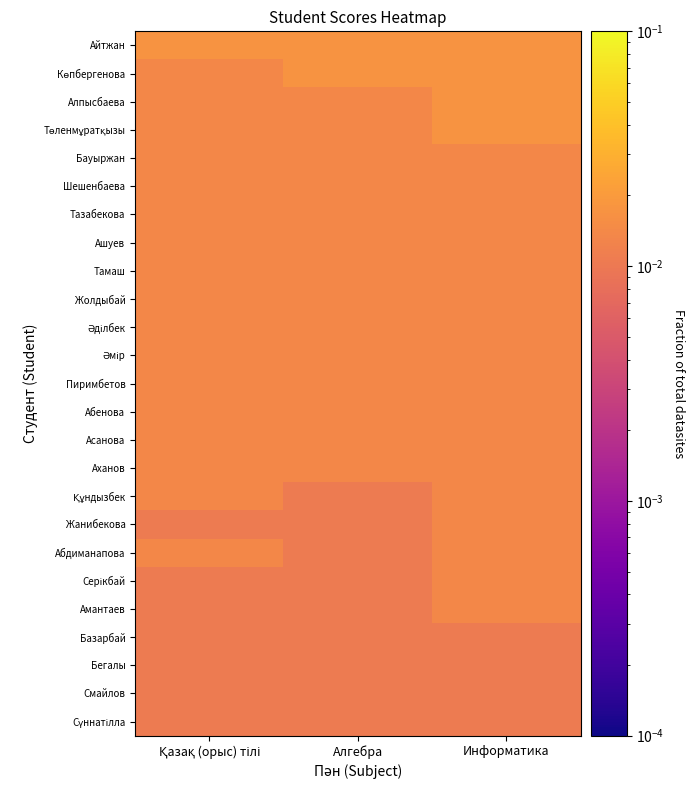

How many series are shown in this chart?

25